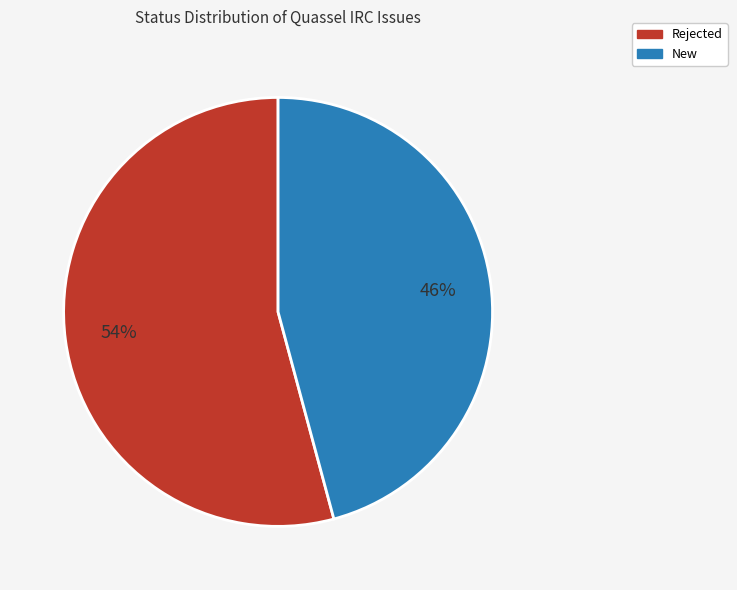

Does Rejected represent more than half of the total?

Yes